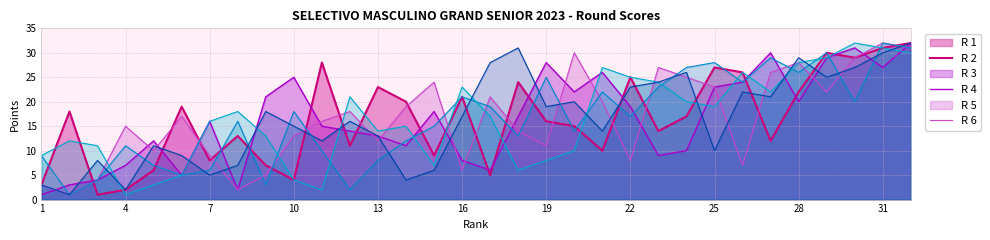

What is the total value across all series at 5?

49